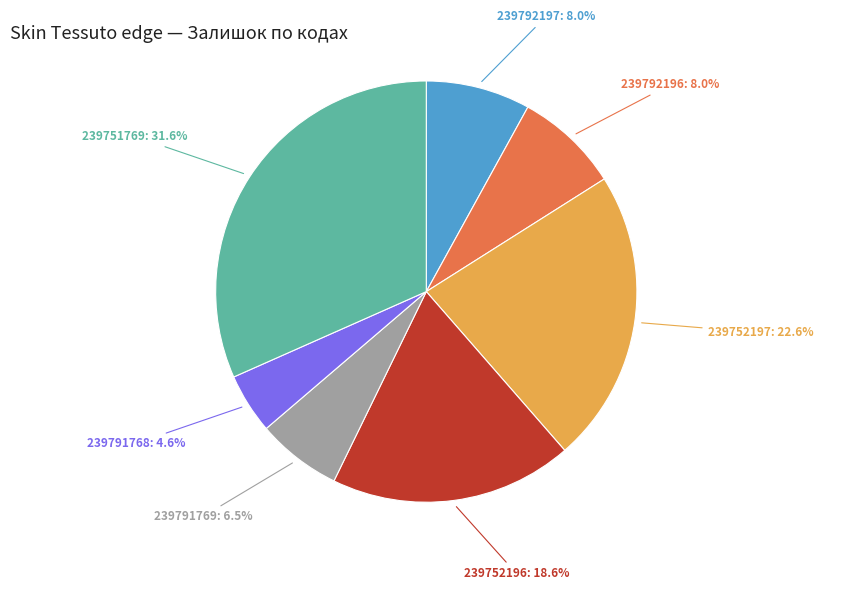

Does any single category account for the majority?

No